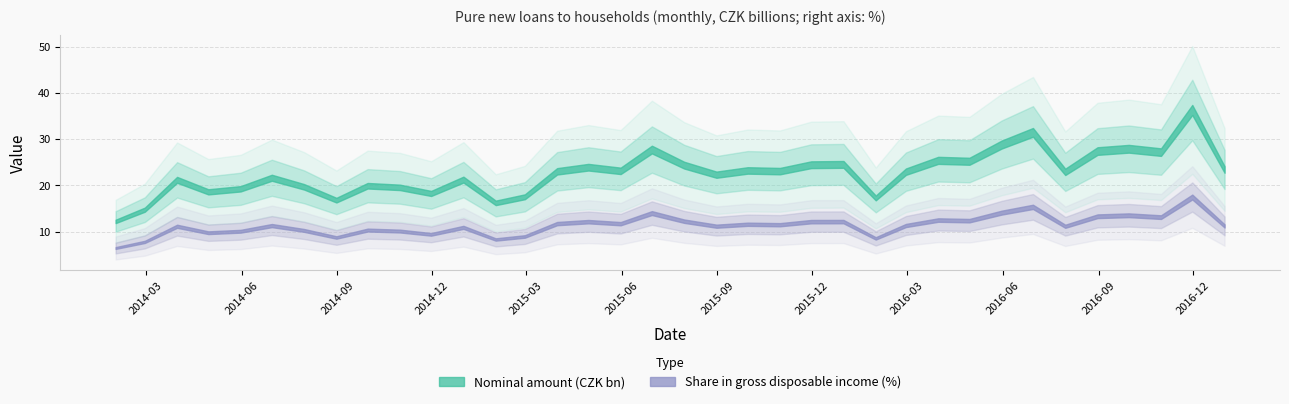

The Share in gross disposable income series shows 20.4 at 31. True or false?

False